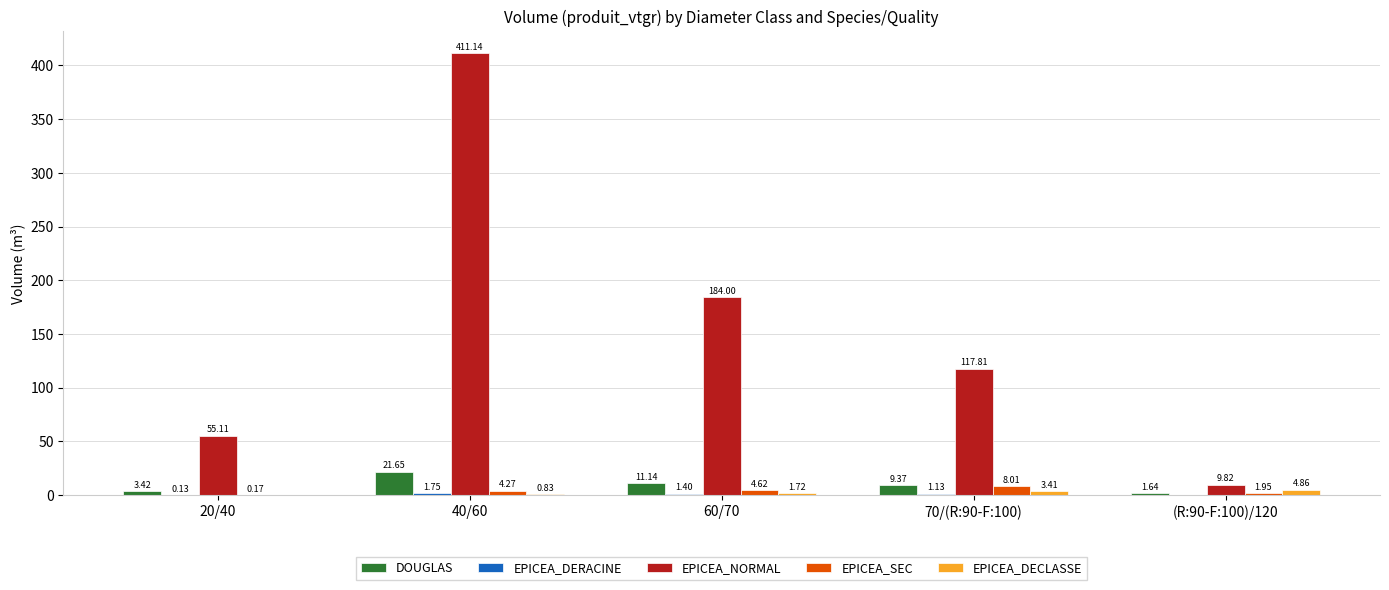

Which series has the largest total across all categories?

EPICEA_NORMAL